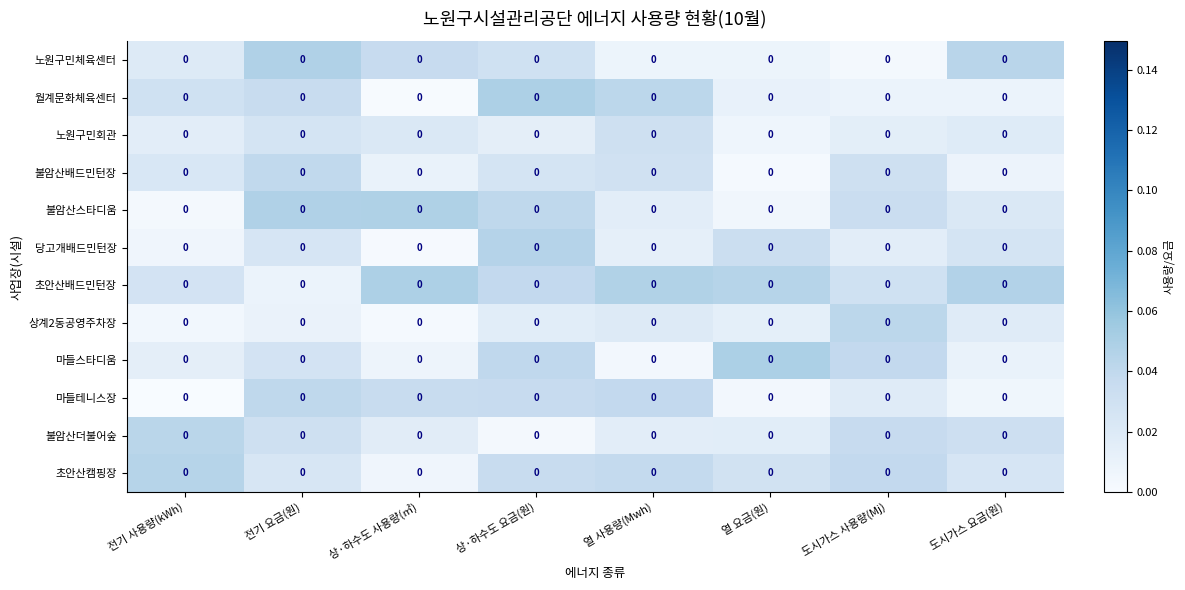

List the labels in order of 마들테니스장 value, smallest first.

전기 사용량(kWh), 열 요금(원), 도시가스 요금(원), 도시가스 사용량(Mj), 상·하수도 사용량(㎥), 상·하수도 요금(원), 열 사용량(Mwh), 전기 요금(원)